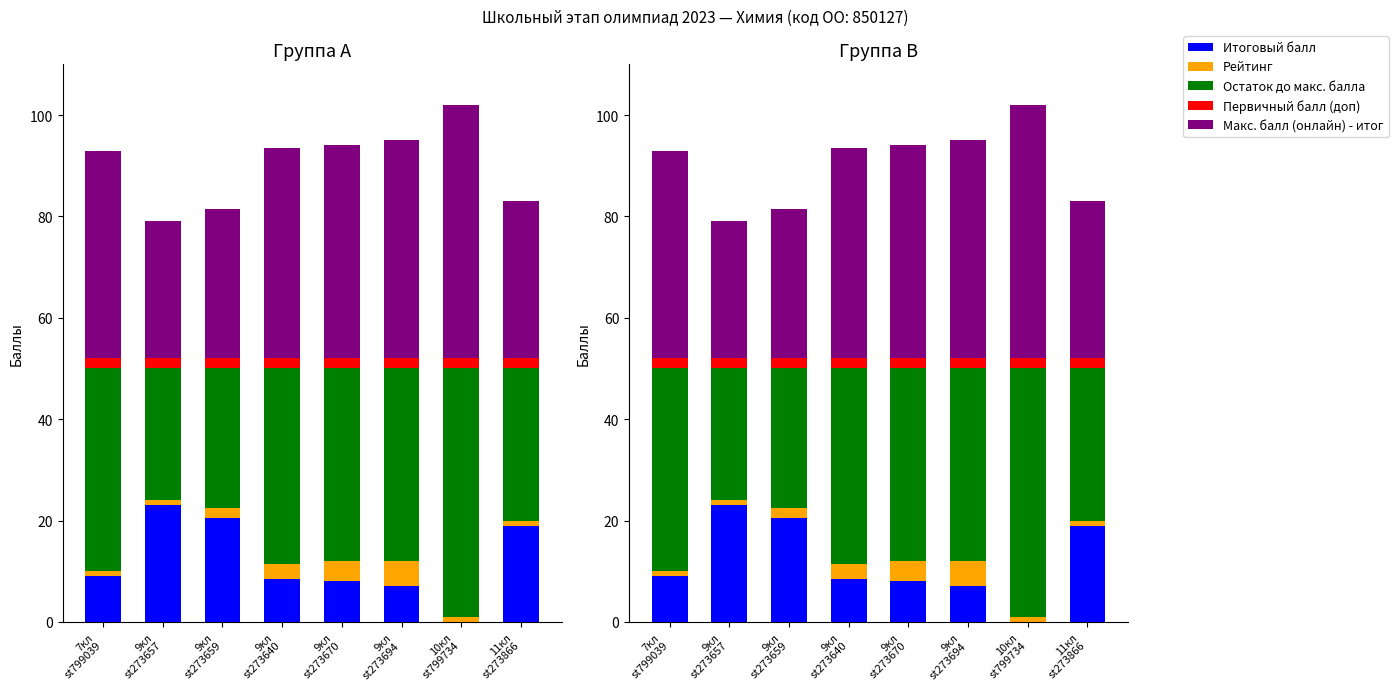

What is the spread (max minus min) of values at 9кл
st273670?

40.0